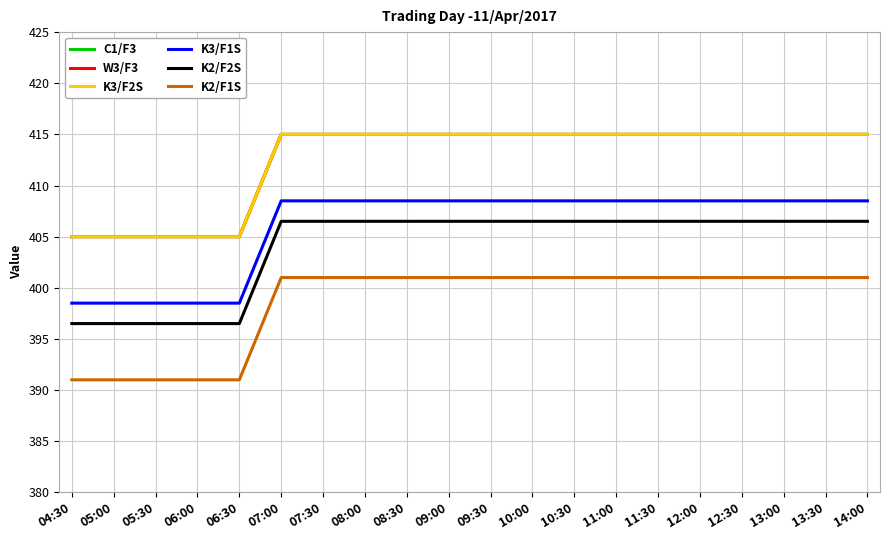

What is the highest value of the K3/F1S series?

408.5